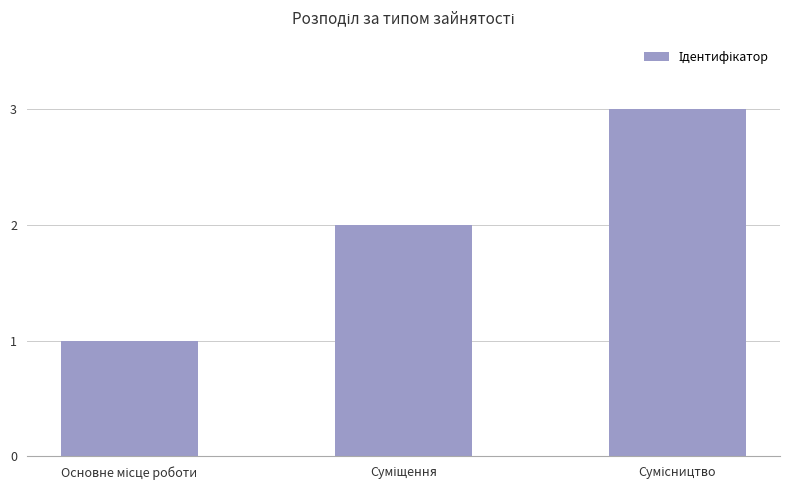

What is the sum of all values?

6